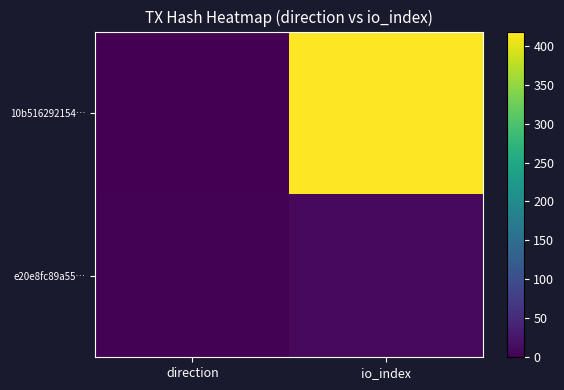

Reading left to right, what are all the values shown in this chart?

10b516292154…: direction=-1	io_index=419
e20e8fc89a55…: direction=1	io_index=9